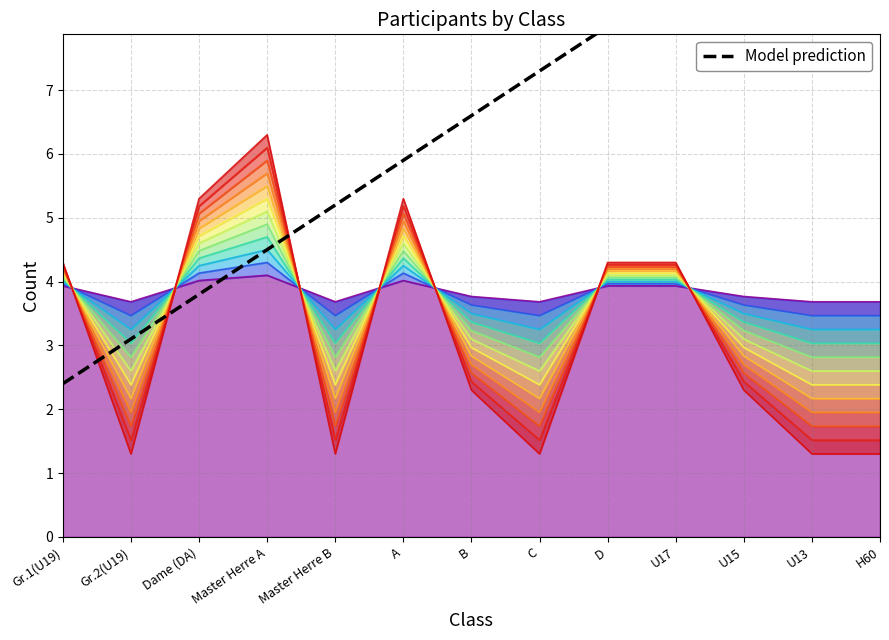

What is the difference between the maximum and second lowest values?

7.7